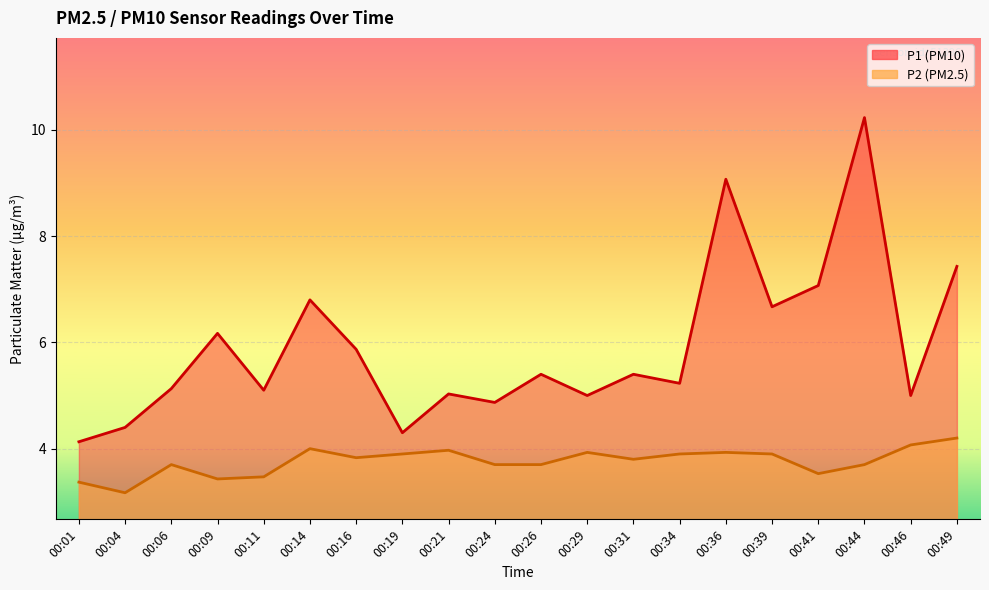

Reading left to right, extract all data points from this chart.

P1: 00:01=4.1	00:04=4.4	00:06=5.1	00:09=6.2	00:11=5.1	00:14=6.8	00:16=5.9	00:19=4.3	00:21=5.0	00:24=4.9	00:26=5.4	00:29=5.0	00:31=5.4	00:34=5.2	00:36=9.1	00:39=6.7	00:41=7.1	00:44=10.2	00:46=5.0	00:49=7.4
P2: 00:01=3.4	00:04=3.2	00:06=3.7	00:09=3.4	00:11=3.5	00:14=4.0	00:16=3.8	00:19=3.9	00:21=4.0	00:24=3.7	00:26=3.7	00:29=3.9	00:31=3.8	00:34=3.9	00:36=3.9	00:39=3.9	00:41=3.5	00:44=3.7	00:46=4.1	00:49=4.2